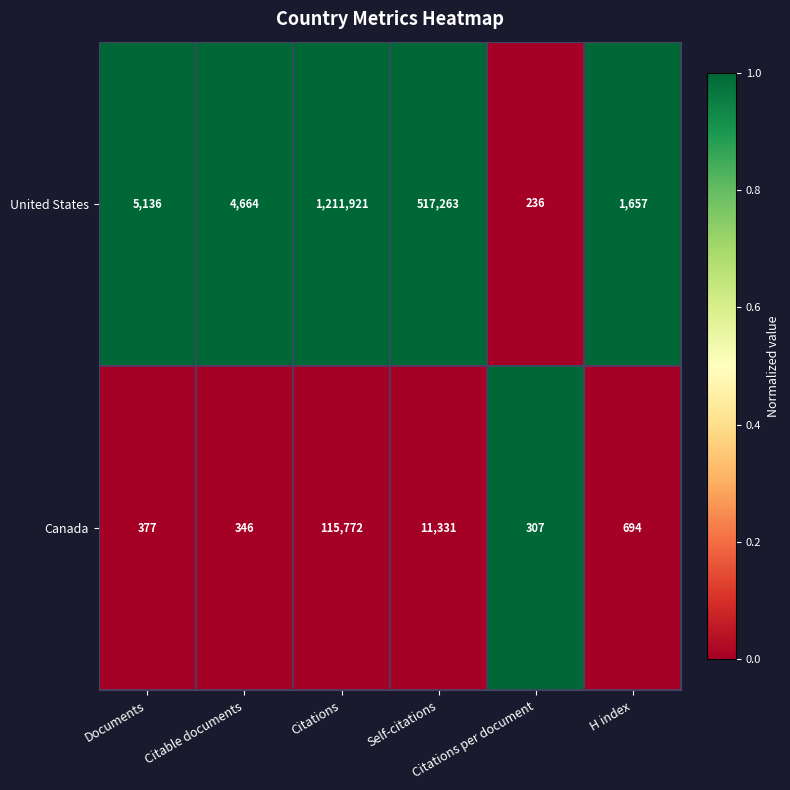

How many data points in United States are less than 5136?

3